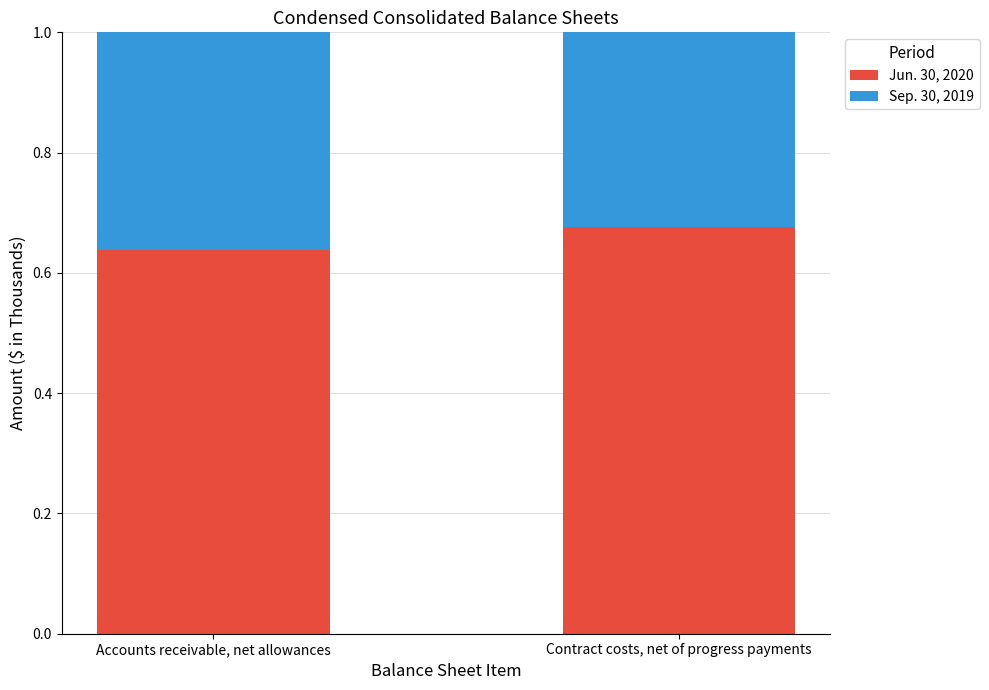

What is the sum of all Jun. 30, 2020 values?

1.3